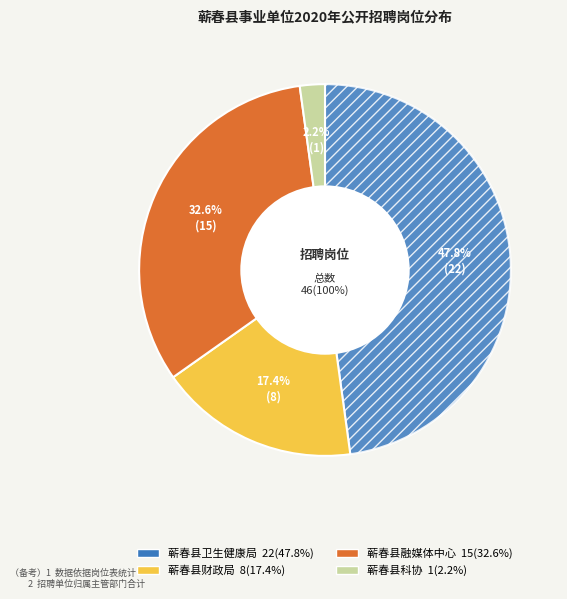

Is it true that 蕲春县科协 is 2% of the pie?

True